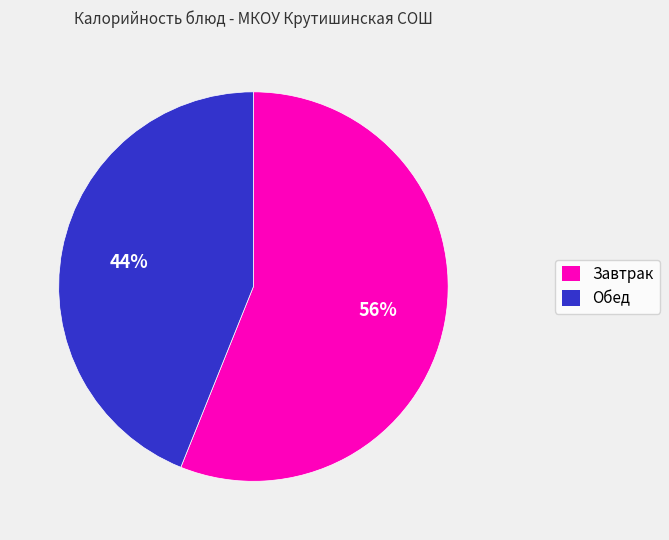

Is there any slice that represents more than half of the pie?

Yes